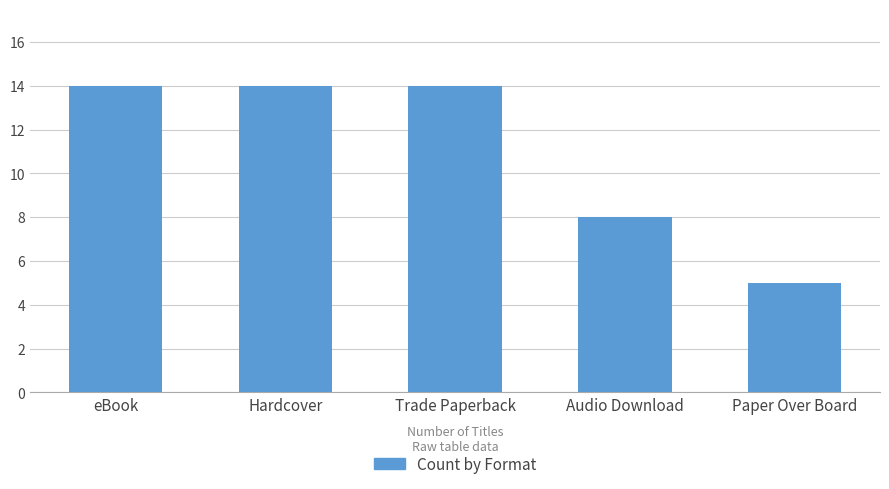

What is the smallest value displayed?

5